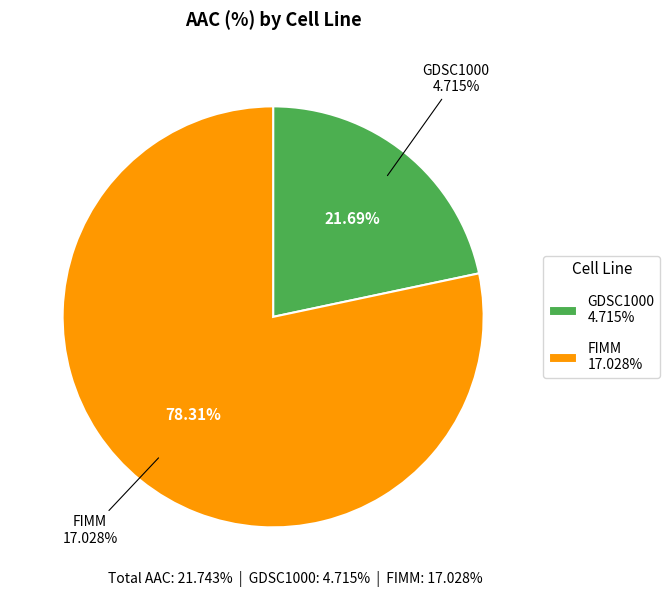

To the nearest percent, what is the combined percentage of GDSC1000 and FIMM?

100%